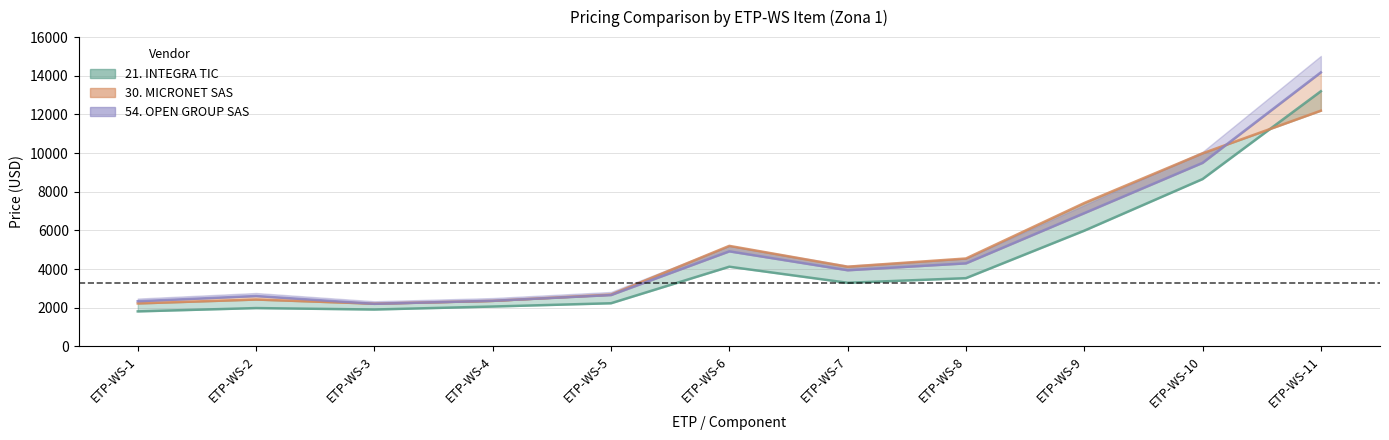

What is the approximate value of 30. MICRONET SAS at ETP-WS-11?

12194